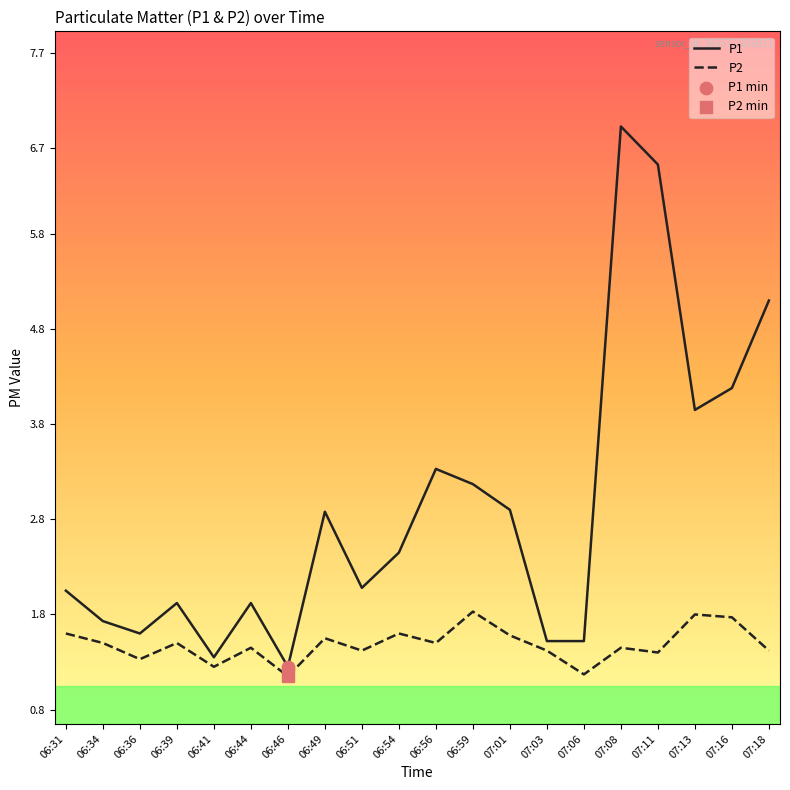

Between 07:06 and 07:08, which series saw the biggest shift?

P1